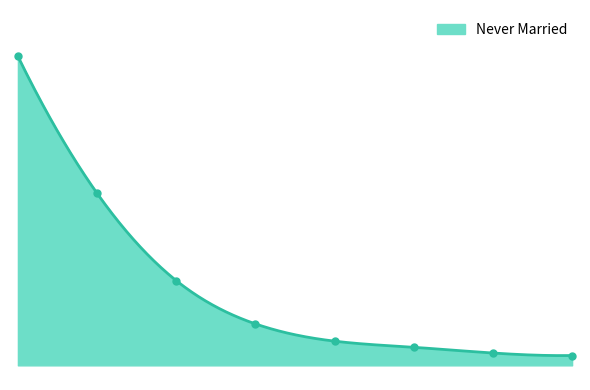

Reading right to left, list all the values displayed in this chart.

336	421	616	826	1416	2893	5874	10549